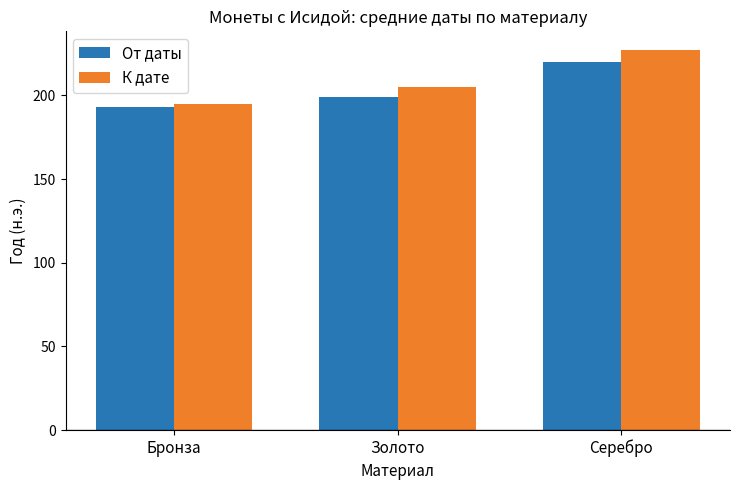

List the series in order of their overall mean, highest first.

К дате, От даты